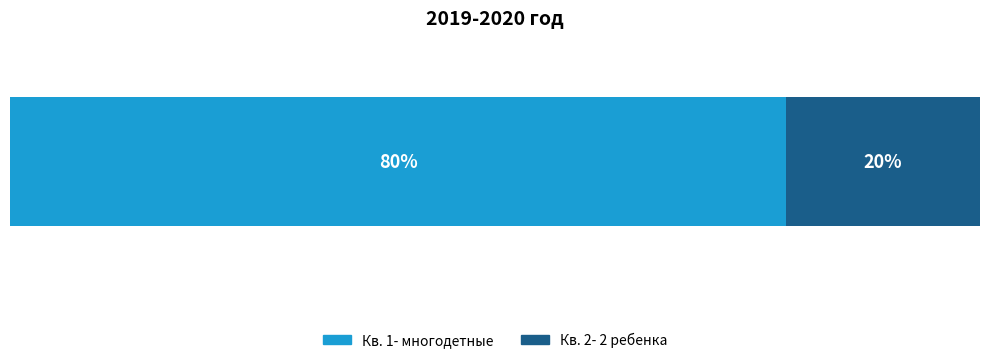

What is the label of the 2nd bar from the right?

Кв. 1- многодетные